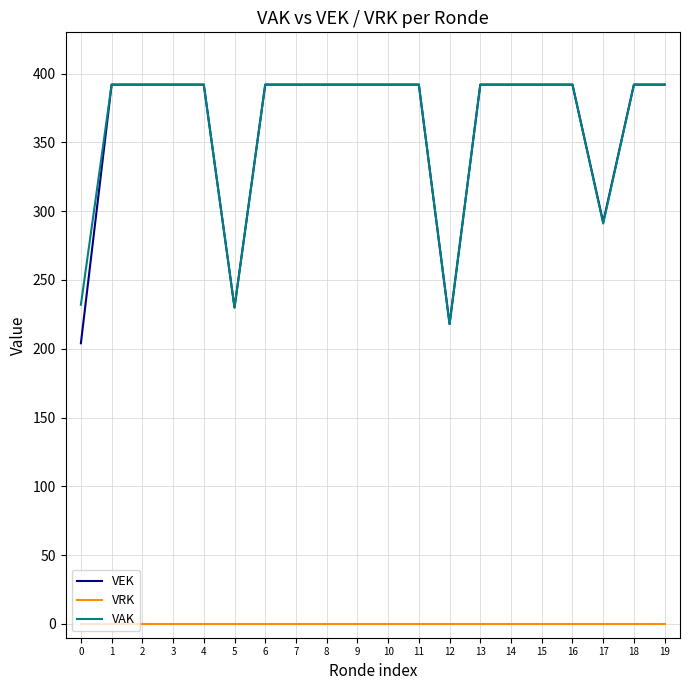

What is the difference between the highest and lowest values at 14?

392